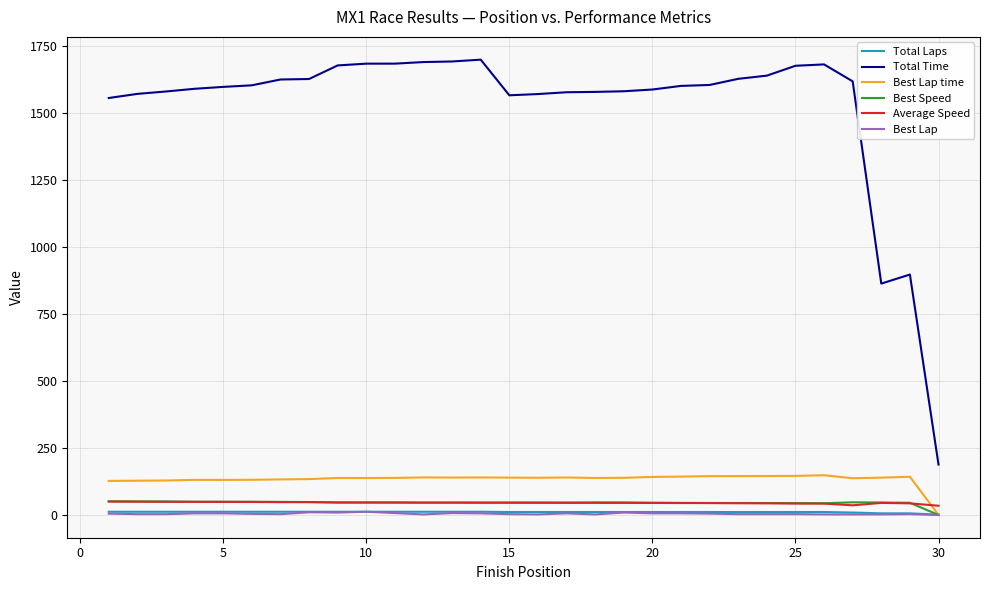

Which series has the largest total across all categories?

Total Time